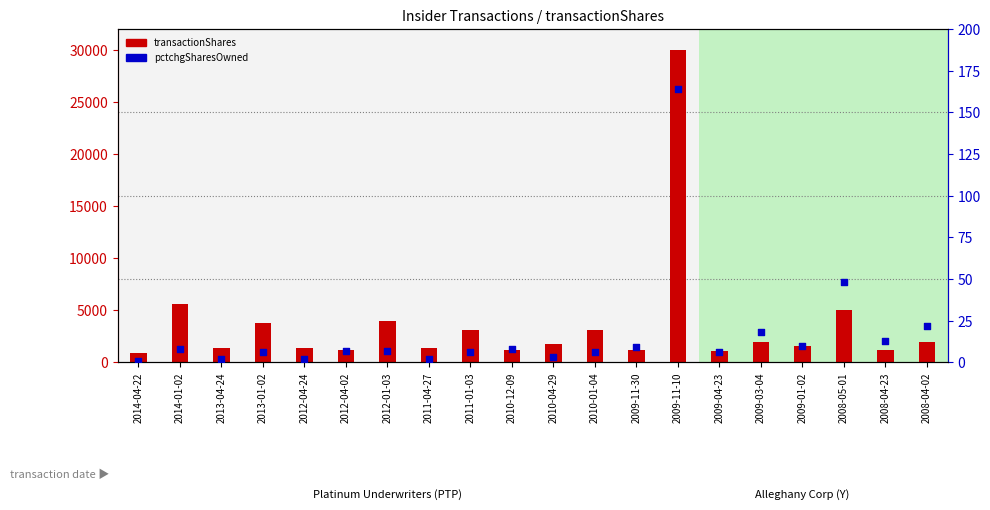

At which category is the sum across all series the highest?

2009-11-10